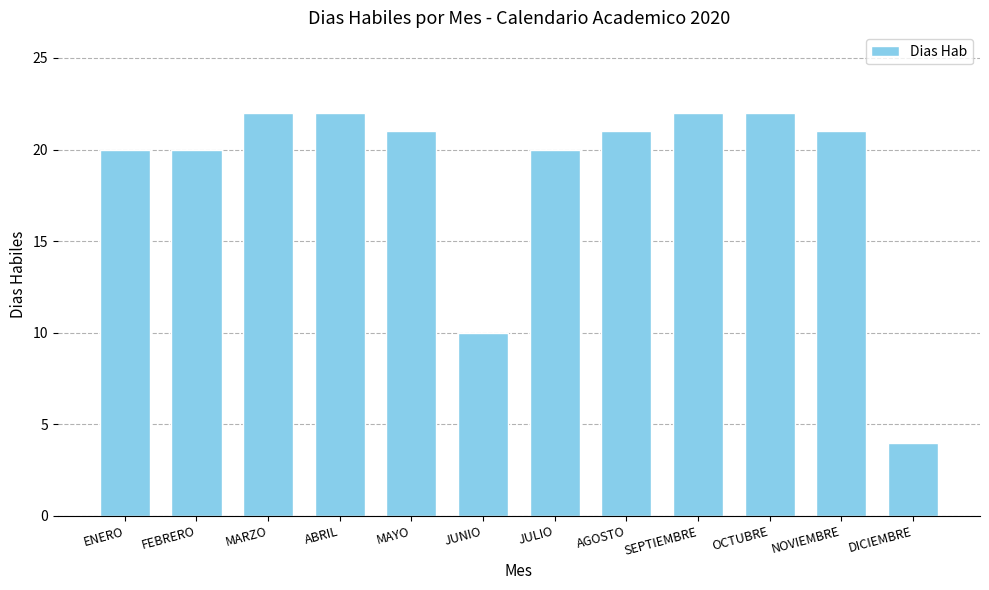

Reading right to left, transcribe all the data shown in this chart.

DICIEMBRE=4	NOVIEMBRE=21	OCTUBRE=22	SEPTIEMBRE=22	AGOSTO=21	JULIO=20	JUNIO=10	MAYO=21	ABRIL=22	MARZO=22	FEBRERO=20	ENERO=20